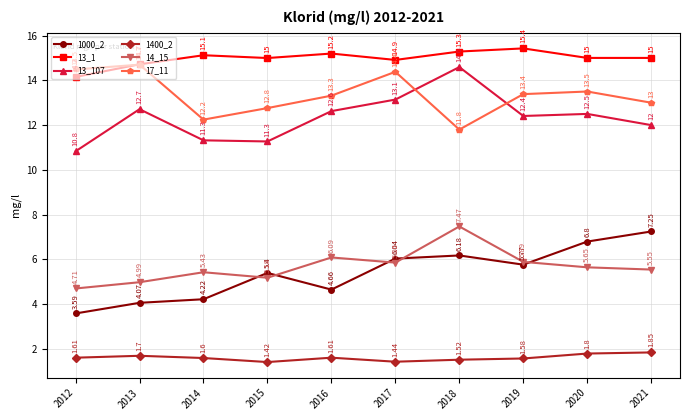

True or false: 14_15 has a value of 7.5 at 2018.

True